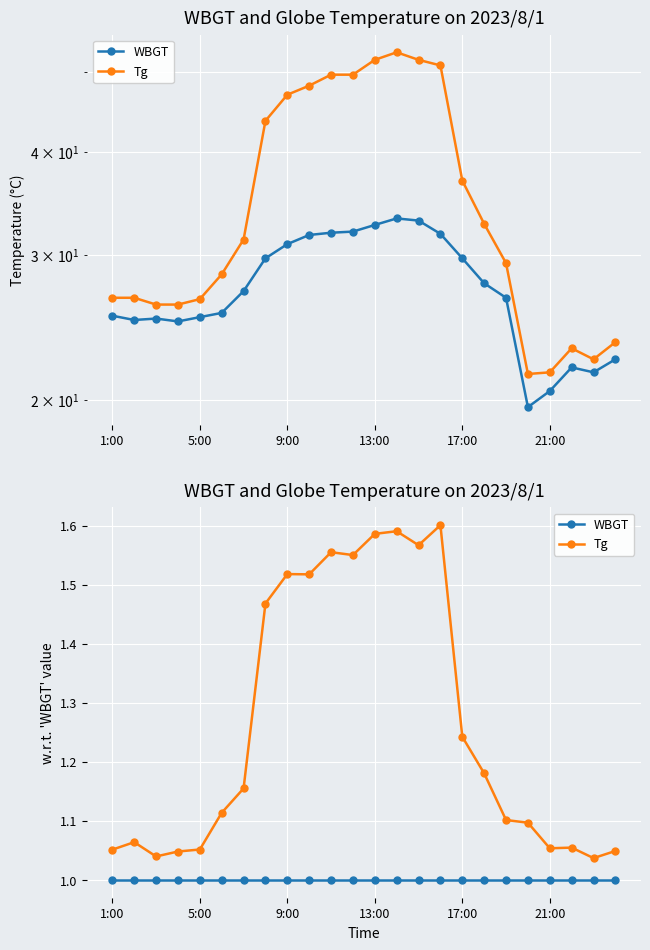

What is the maximum value shown in the chart?

1.6